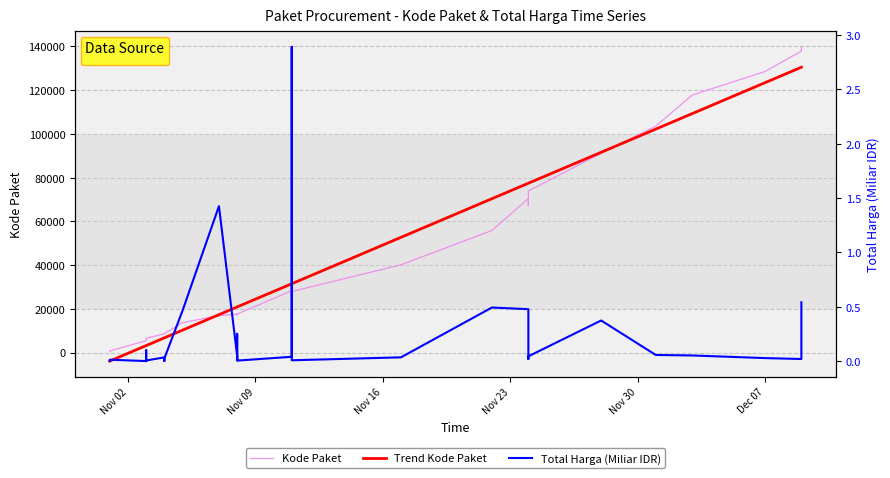

Is the value of Trend Kode Paket at 24 greater than the value of Total Harga (Miliar IDR) at 20?

Yes